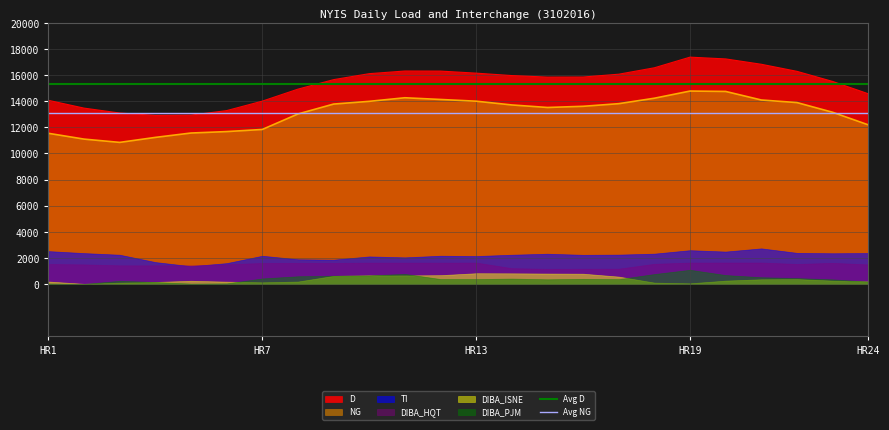

What is the lowest value of the Avg NG series?

13110.6